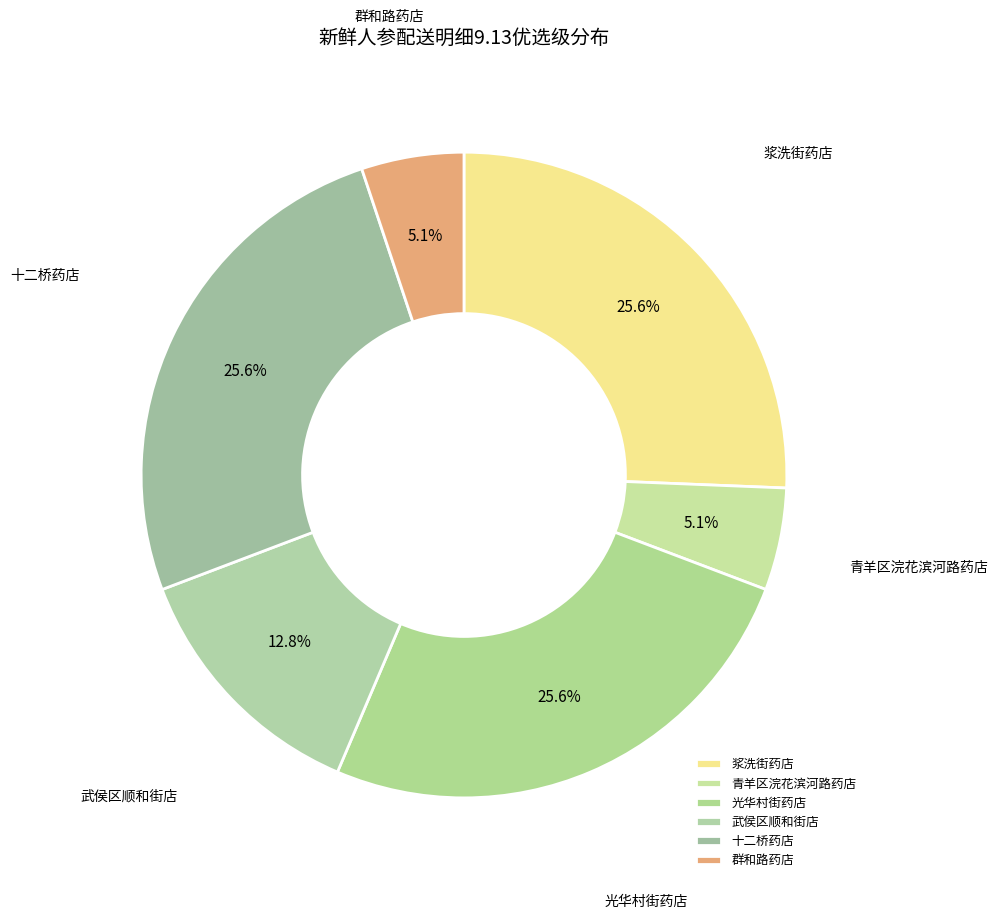

Approximately how many times larger is the value at 十二桥药店 compared to 武侯区顺和街店?

2.0